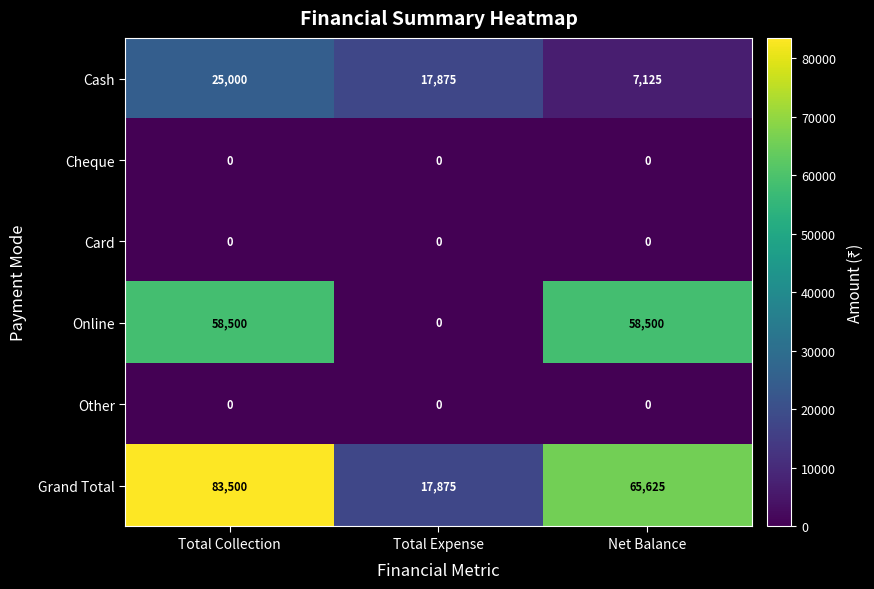

Which category has the highest value across all series?

Total Collection